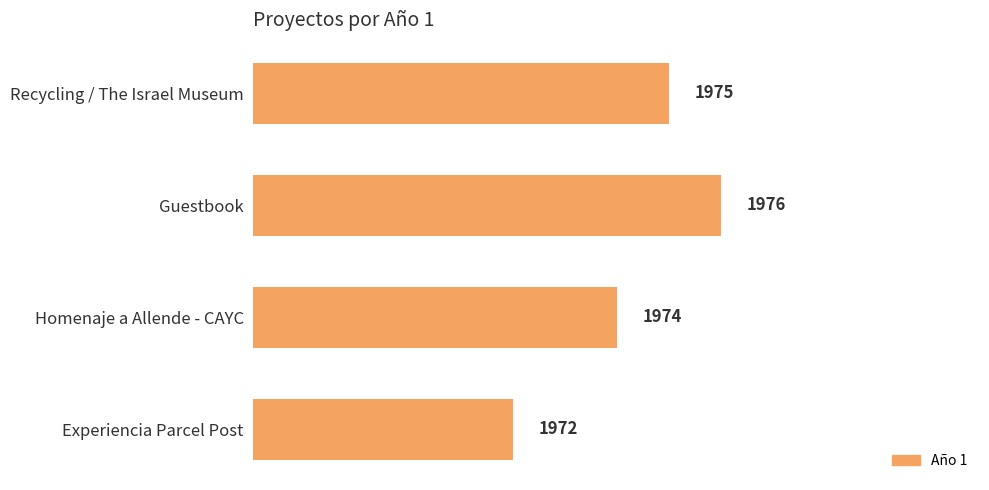

At which category does the chart reach its peak across all series?

Guestbook